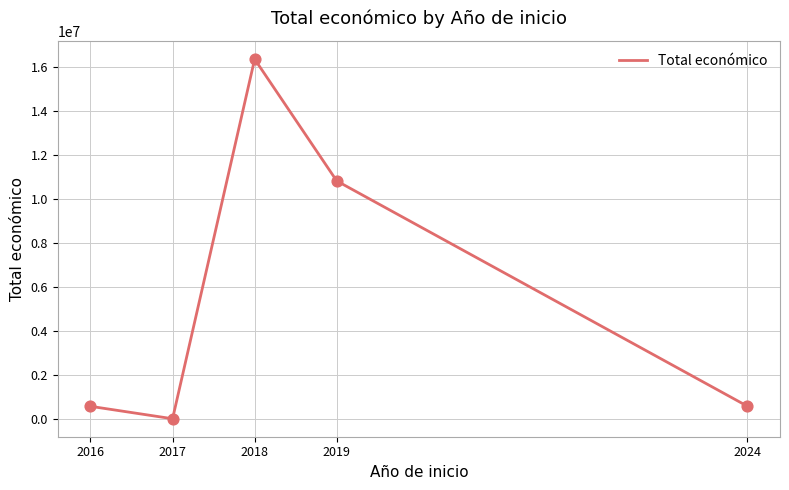

Between 2016 and 2018, which is larger?

2018